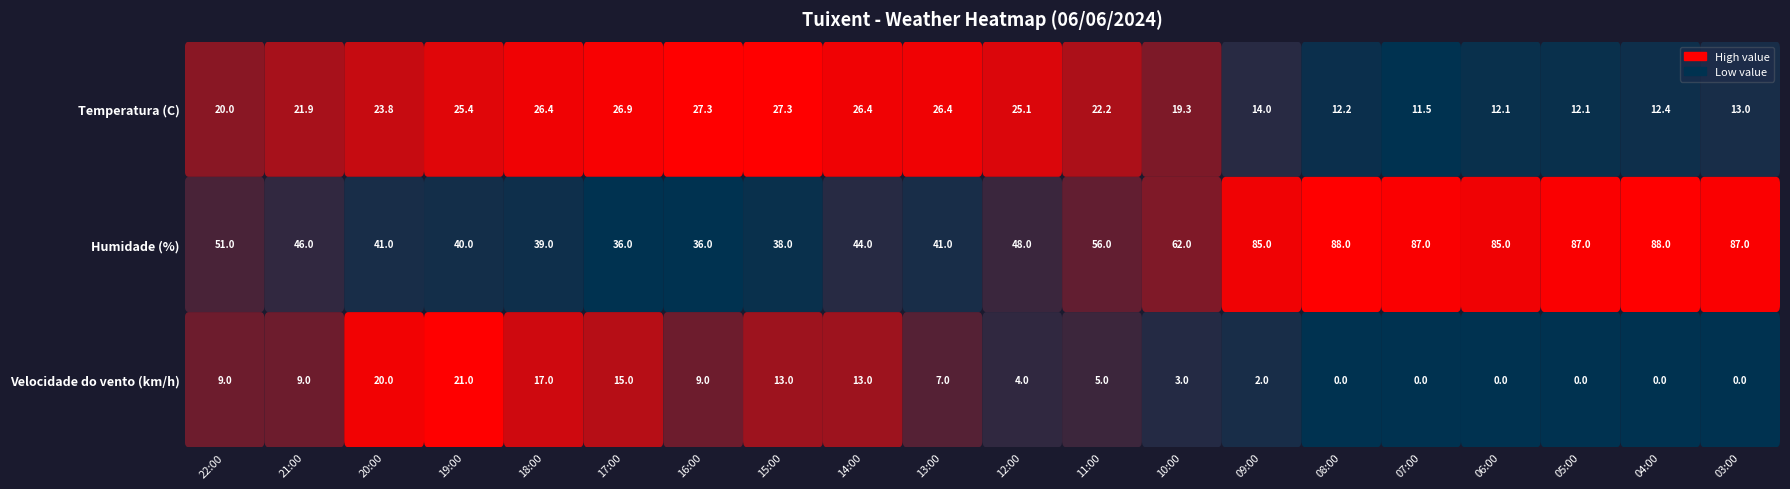

What is the difference between the highest and lowest values at 18:00?

22.0